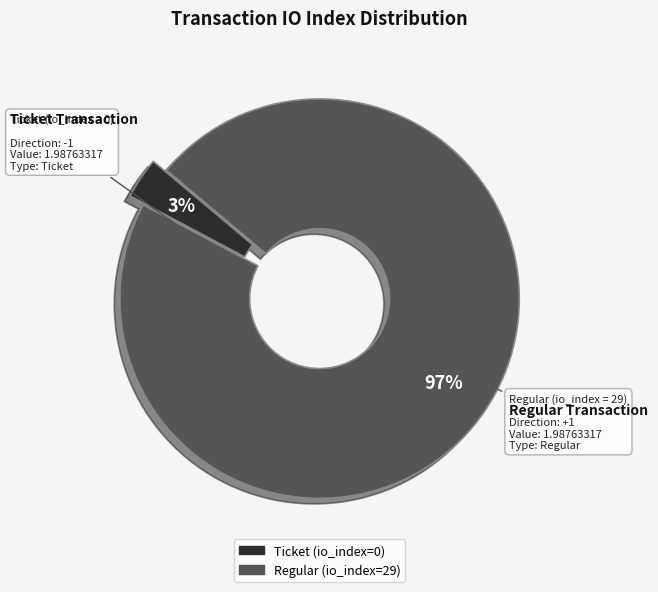

Which category has the biggest portion of the pie?

Regular (io_index=29)